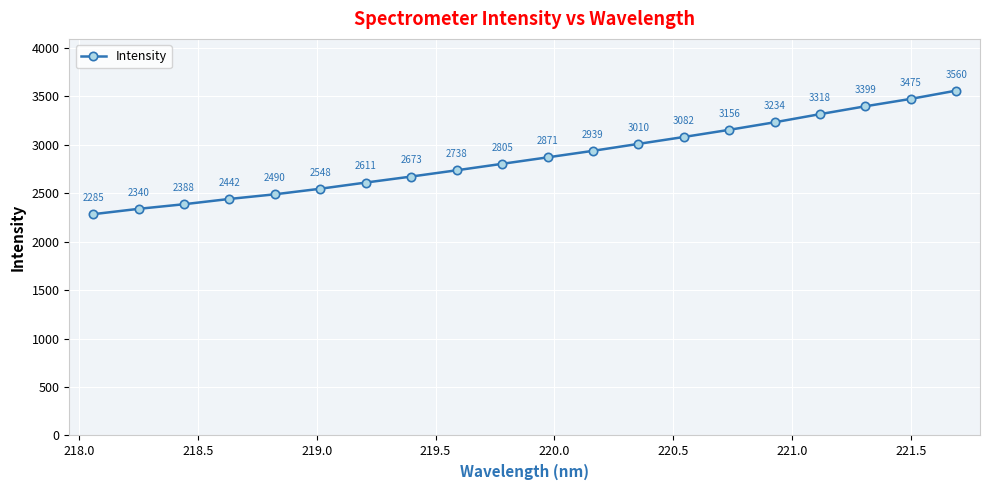

What is the value of the 14th point from the left?

3081.8